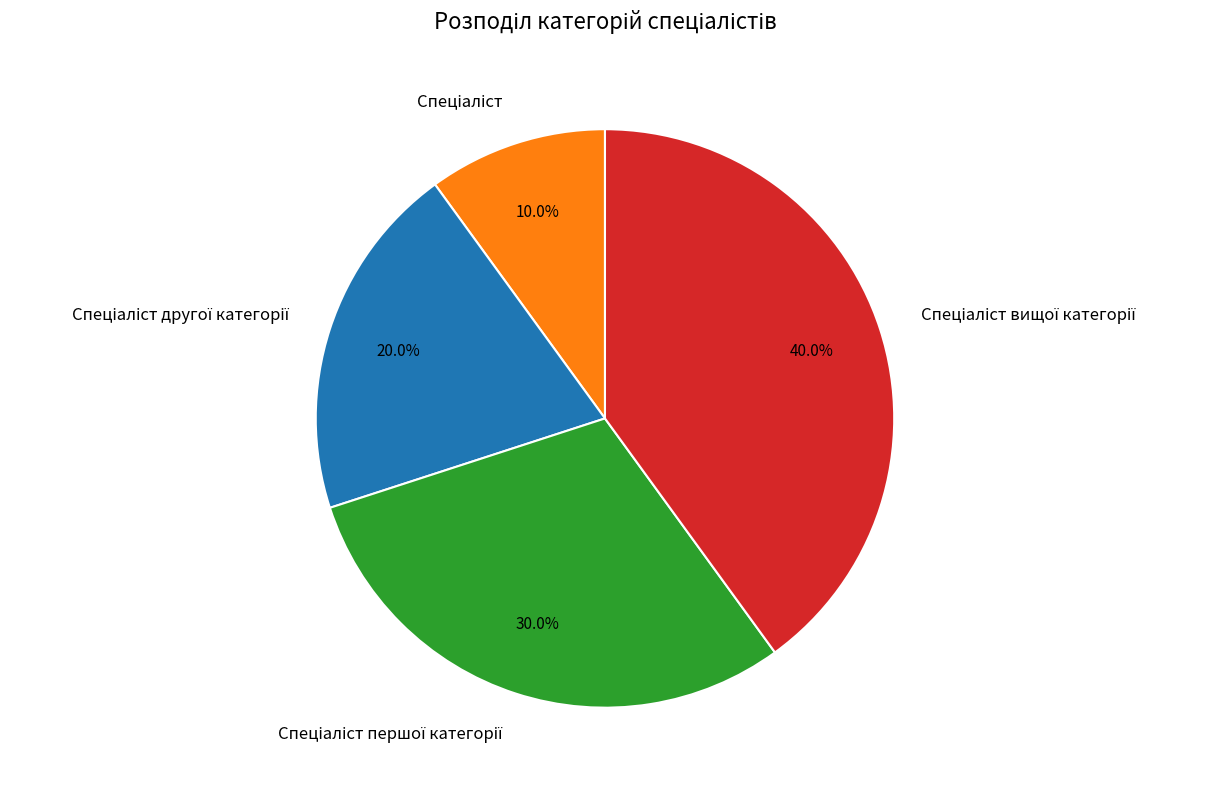

Does any single category account for the majority?

No